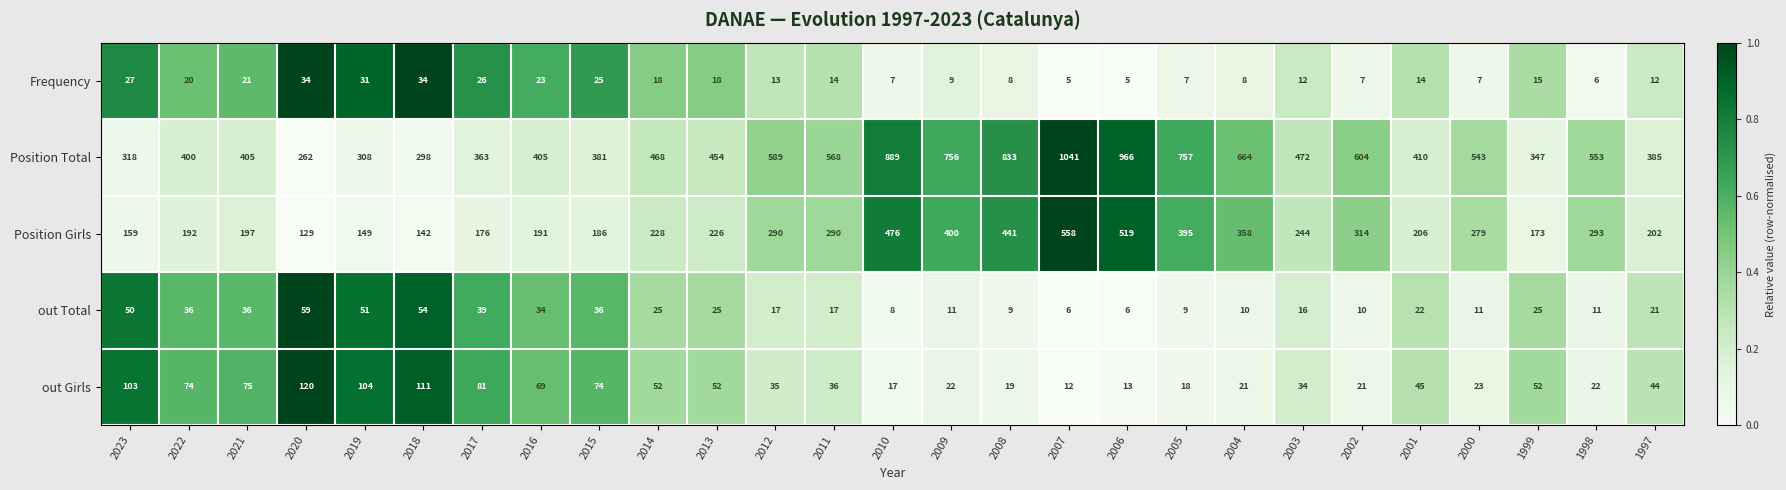

Is it true that out Girls equals 21 at 2004?

True